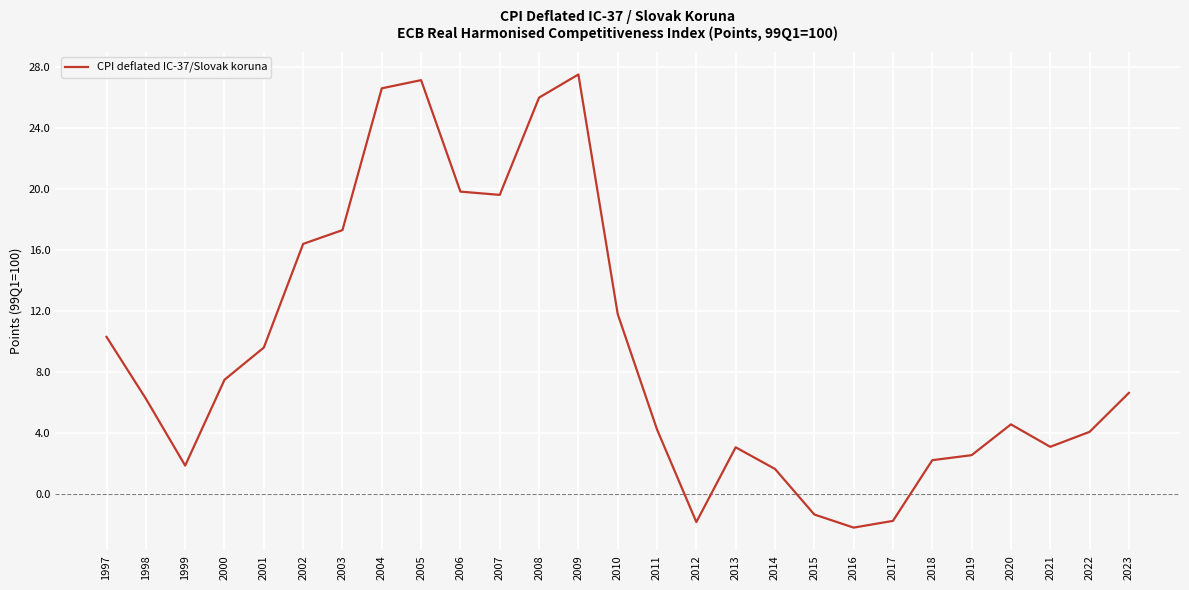

What is the sum of all values?

252.8